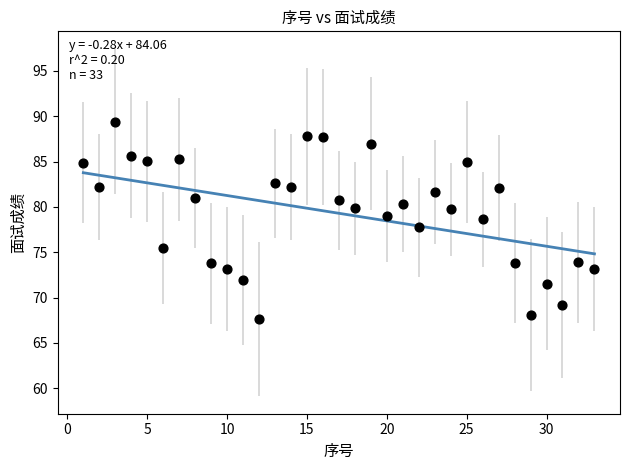

What is the range of X values (max minus min)?

32.0